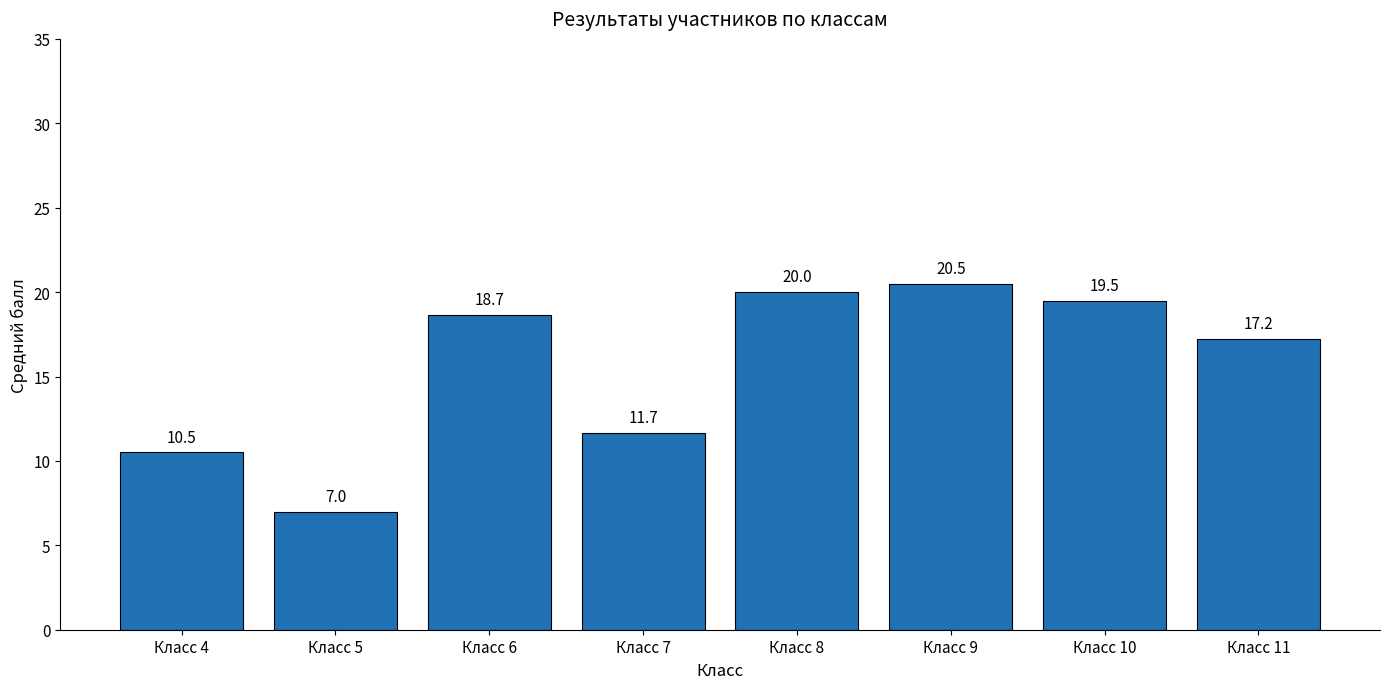

The chart shows a value of 20.5 at Класс 9. True or false?

True